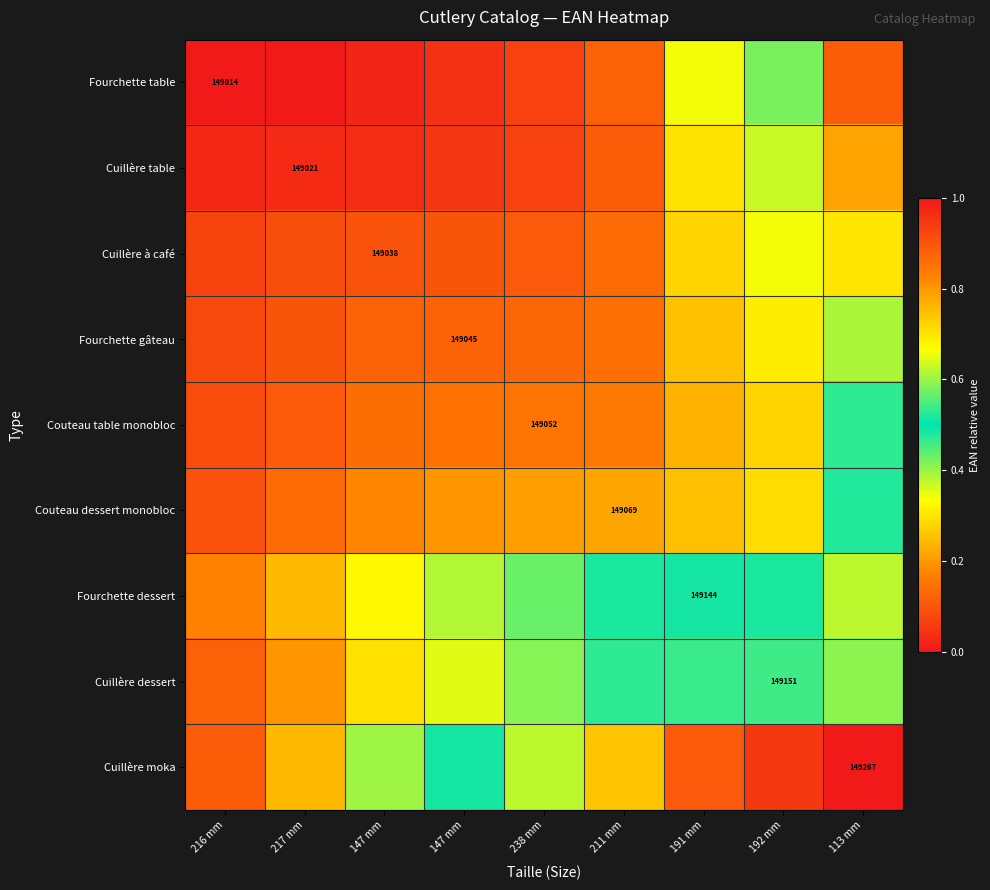

How many distinct data groups are displayed?

9